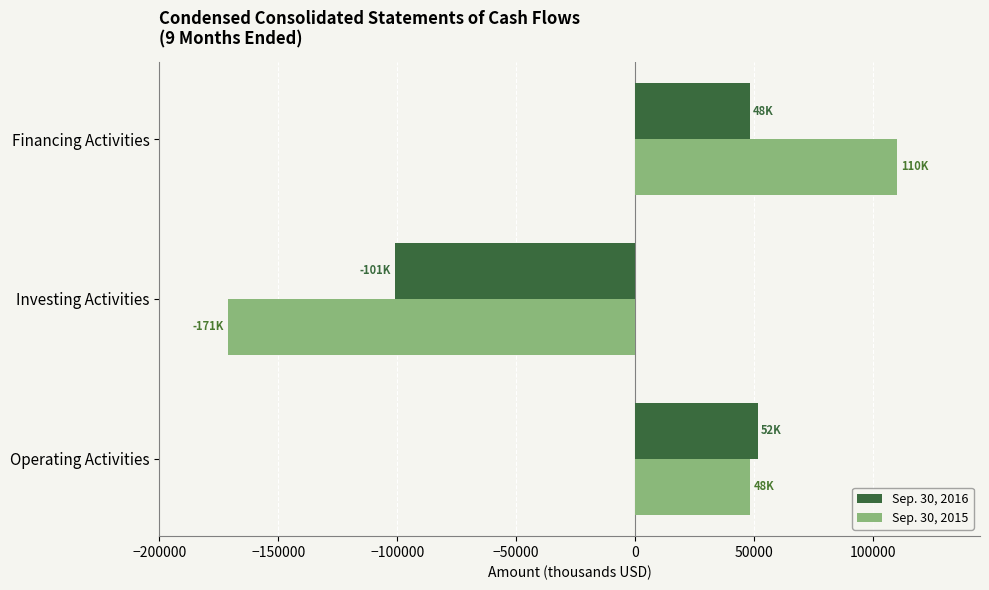

The value of Sep. 30, 2016 at Financing Activities is 65161. True or false?

False